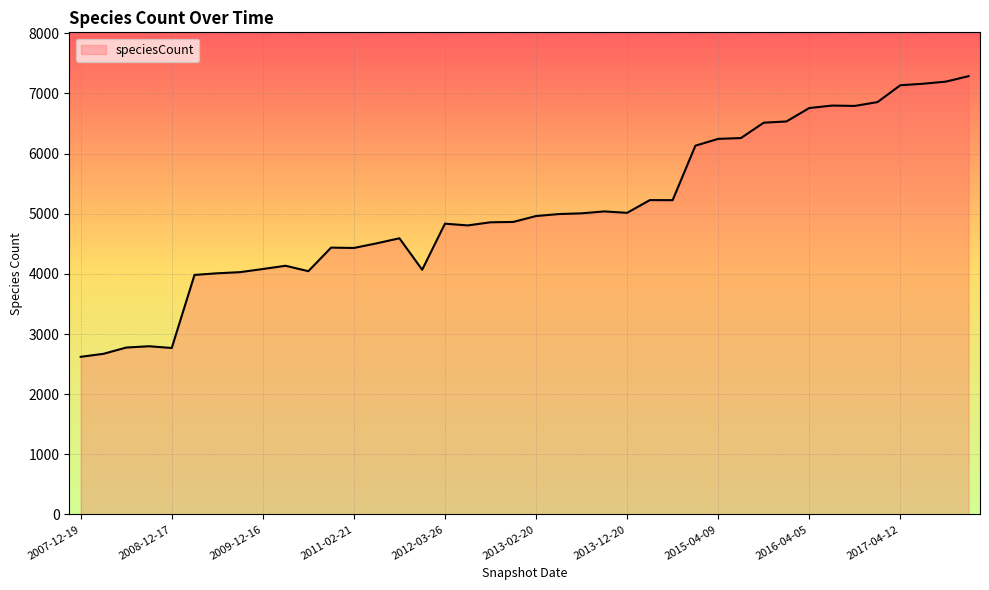

How many lines are shown in the chart?

1